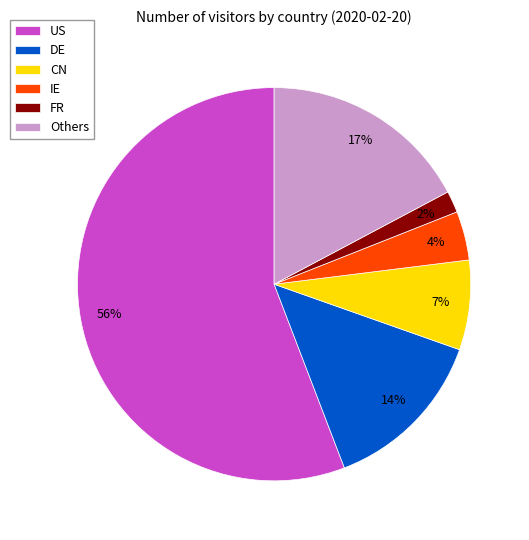

What is the largest slice in the pie chart?

US